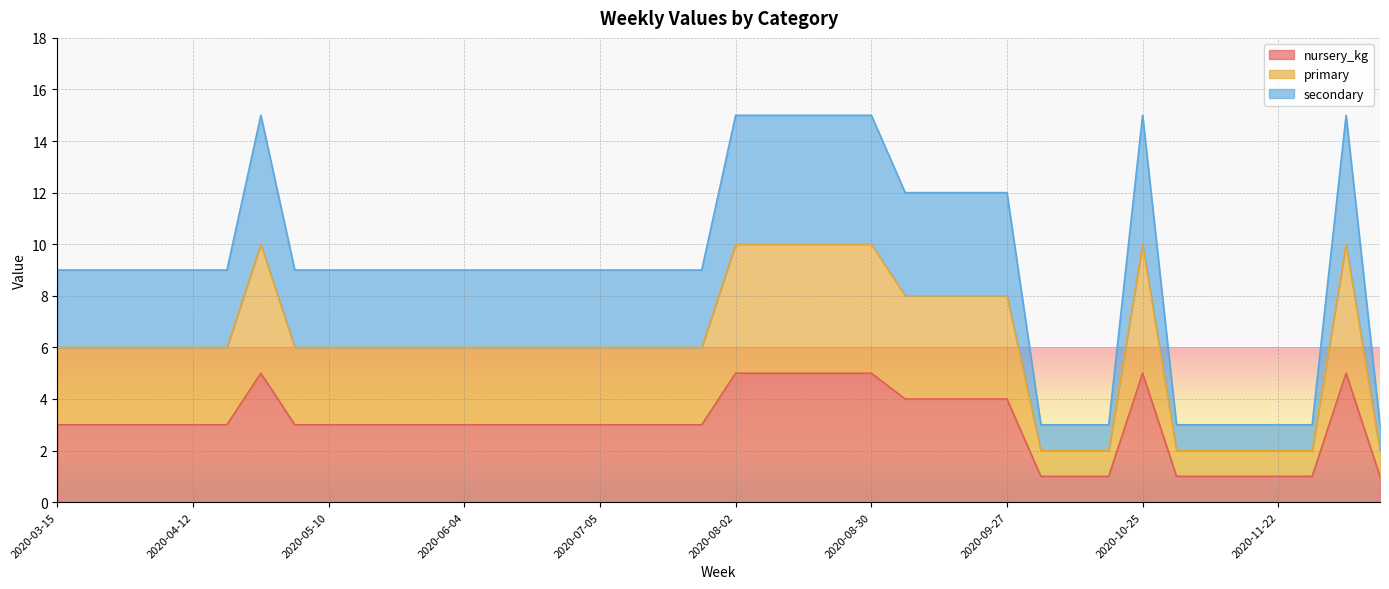

True or false: nursery_kg has more than 1 interior local peaks.

True